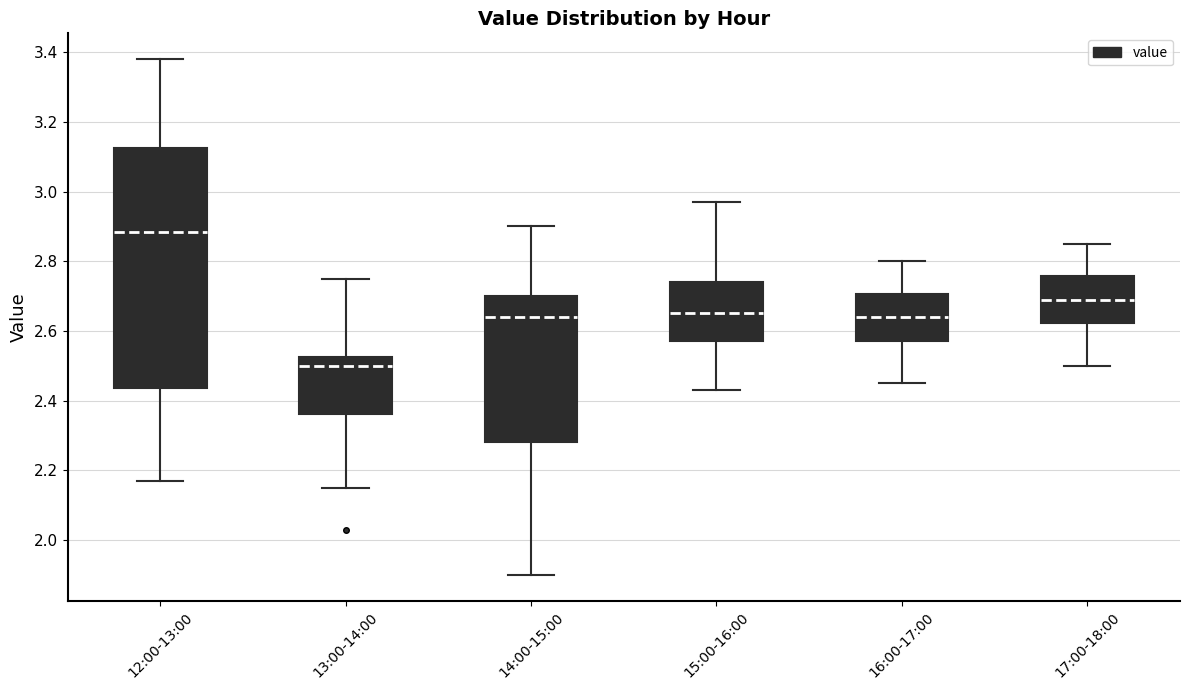

Reading left to right, read every box against the y-axis: the position of its median line, the range the box covers, and the ends of its whiskers. The values are not printed on the chart, so give them approximately, as read against the axis.

12:00-13:00: median 2.88, box 2.44 to 3.12, whiskers 2.18 to 3.38
13:00-14:00: median 2.50, box 2.36 to 2.52, whiskers 2.16 to 2.76
14:00-15:00: median 2.64, box 2.28 to 2.70, whiskers 1.90 to 2.90
15:00-16:00: median 2.66, box 2.58 to 2.74, whiskers 2.44 to 2.98
16:00-17:00: median 2.64, box 2.58 to 2.70, whiskers 2.46 to 2.80
17:00-18:00: median 2.70, box 2.62 to 2.76, whiskers 2.50 to 2.86